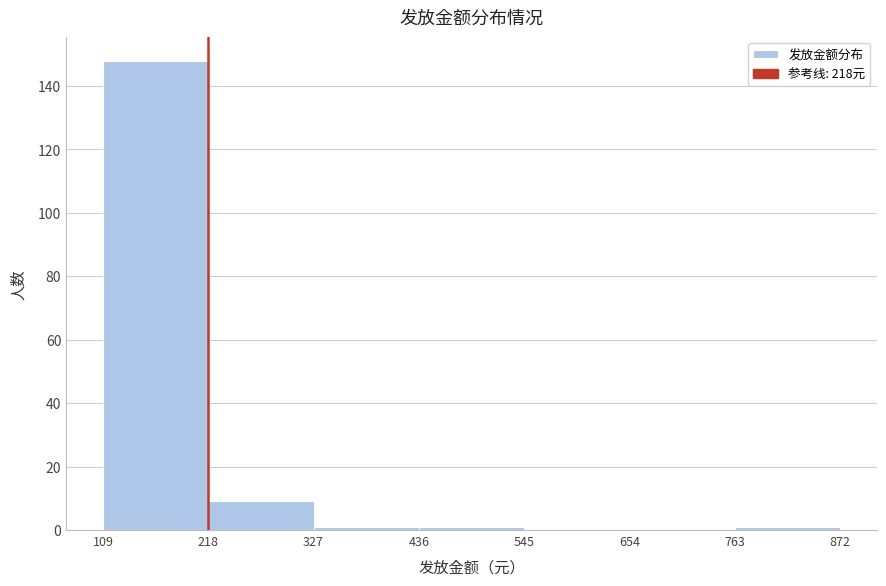

Reading left to right, list every bar in this chart as the range it spans on the x-axis followed by its height. The values are not printed on the chart, so give them approximately, as read against the axis.

109 to 218: 148
218 to 327: 10
327 to 436: under 2
436 to 545: under 2
545 to 654: 0
654 to 763: 0
763 to 872: under 2